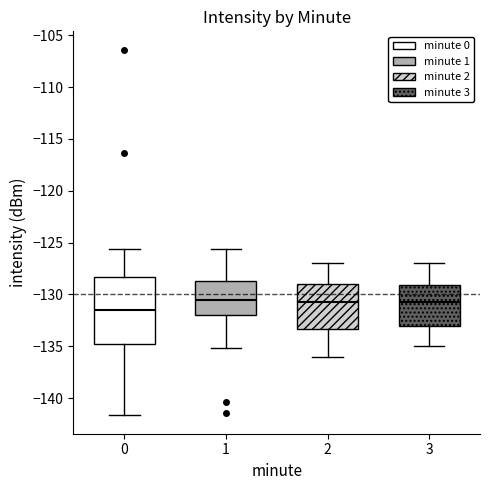

Reading left to right, transcribe this box plot: for each box, give where its median line is, the range the box spans, and where its two whiskers end, as read against the y-axis. The values are not printed on the chart, so give them approximately, as read against the axis.

0: median -131.5, box -135.0 to -128.5, whiskers -141.5 to -125.5
1: median -130.5, box -132.0 to -128.5, whiskers -135.0 to -125.5
2: median -130.5, box -133.5 to -129.0, whiskers -136.0 to -127.0
3: median -130.5, box -133.0 to -129.0, whiskers -135.0 to -127.0